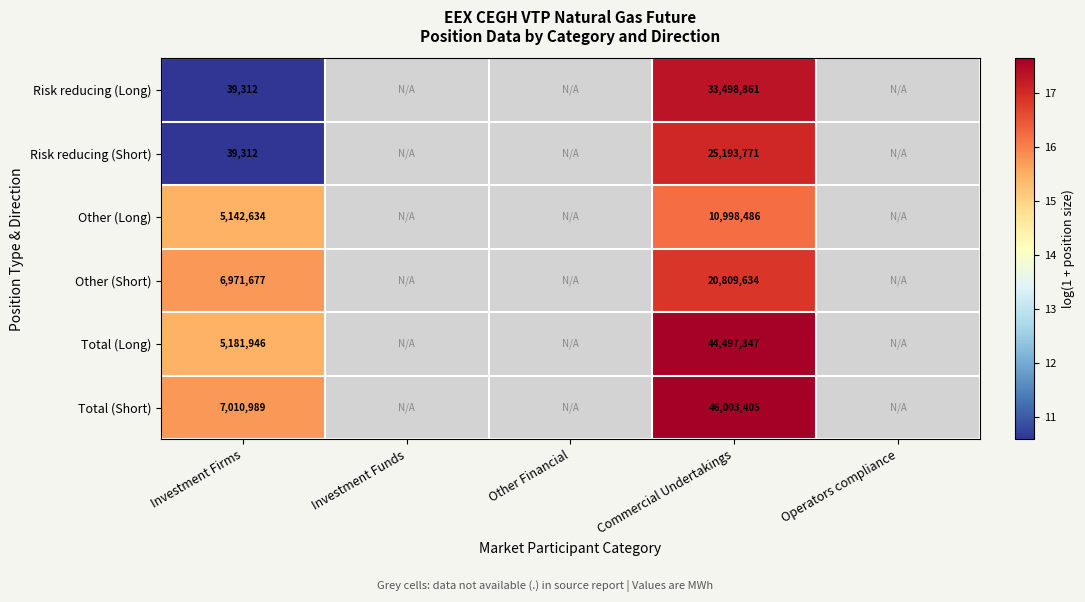

Where is Total (Long) nearest to the value 16?

Investment Firms